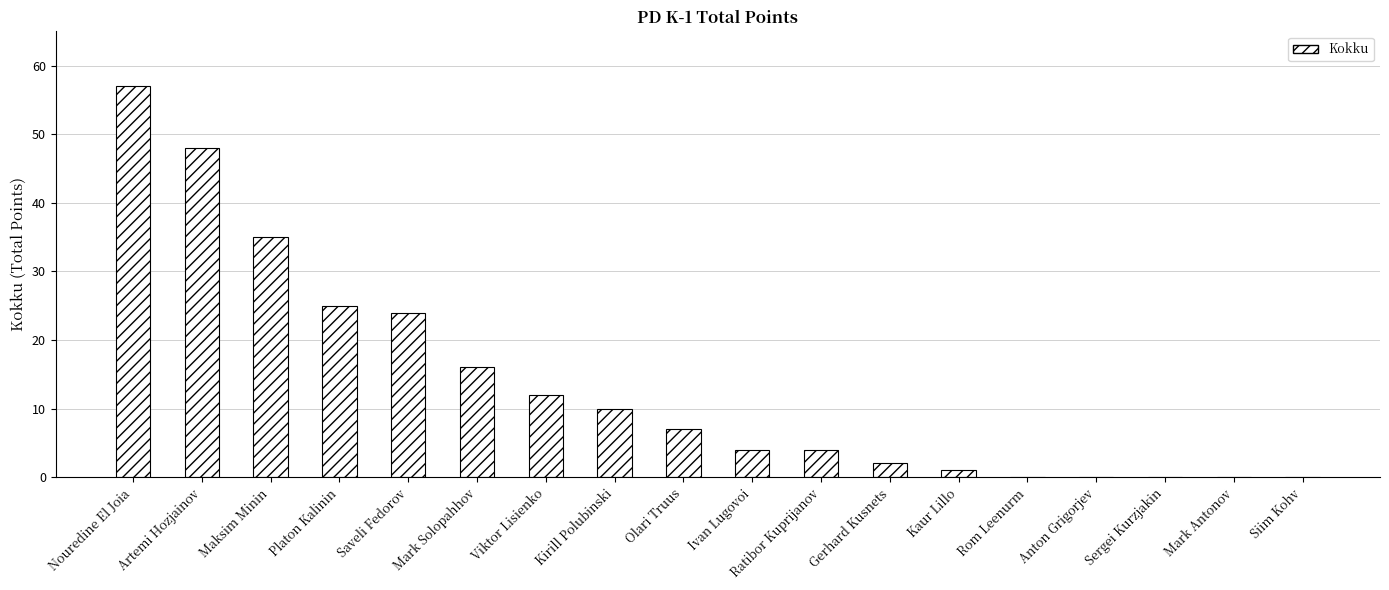

What is the sum of the values at Maksim Minin and Kirill Polubinski?

45